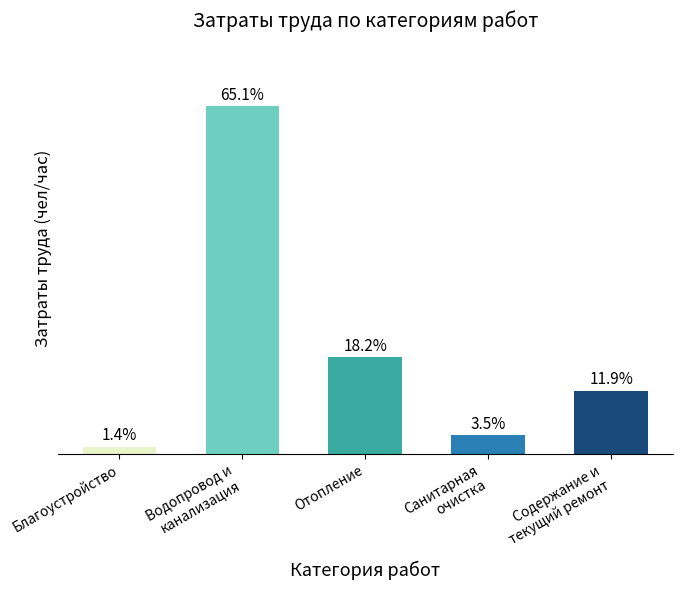

Which label corresponds to the largest value in the chart?

Водопровод и
канализация